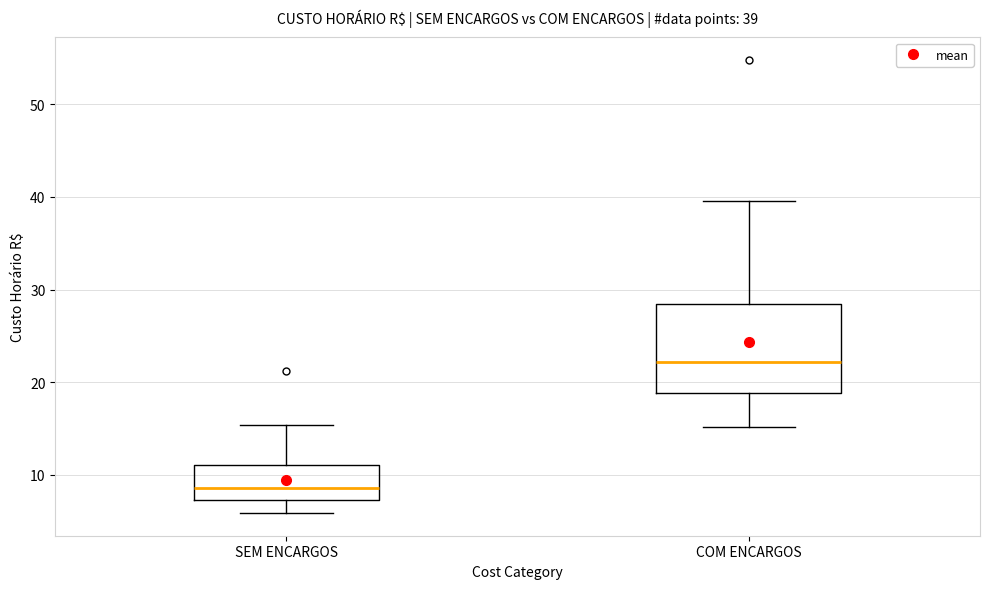

Comparing the boxes themselves (not the whiskers), which one is the tallest?

COM ENCARGOS